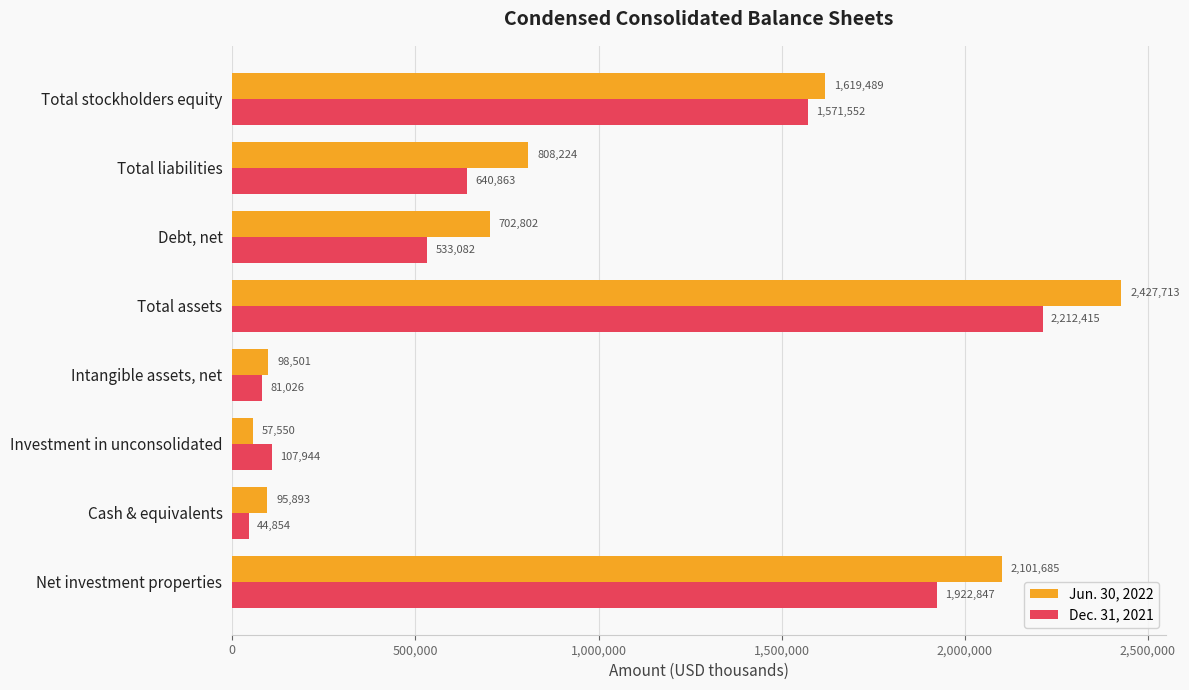

Which series changed the most between Total assets and Total liabilities?

Jun. 30, 2022